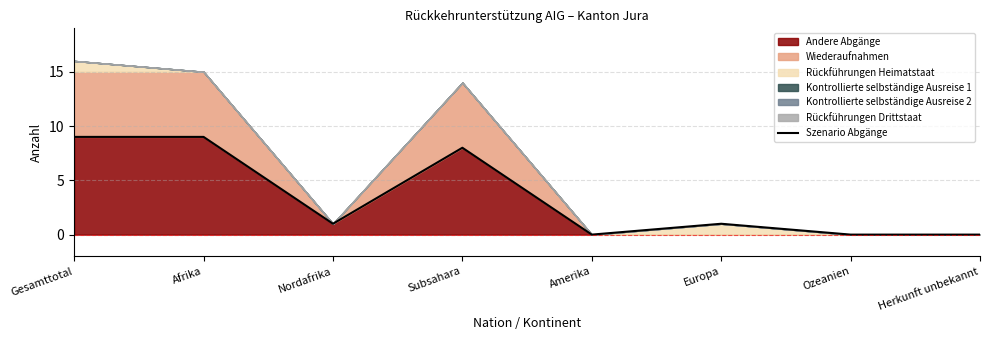

What is the label of the 5th point from the left?

Amerika